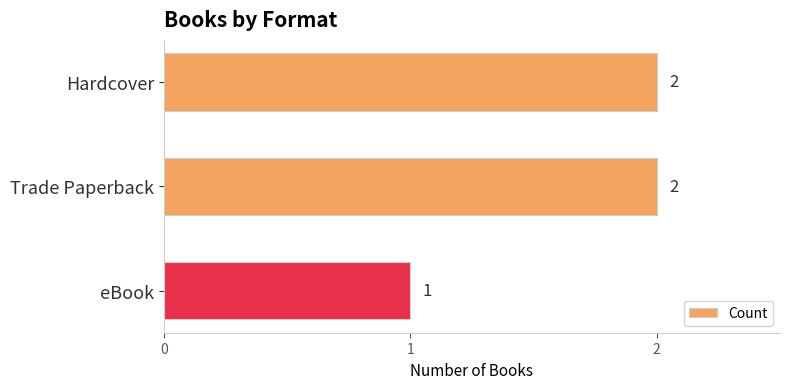

Which label corresponds to the smallest value in the chart?

eBook